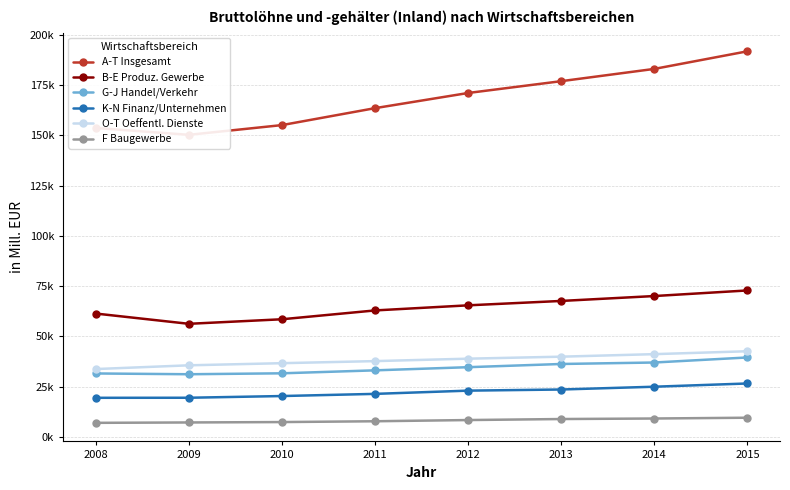

Which series has the widest spread of values?

A-T Insgesamt